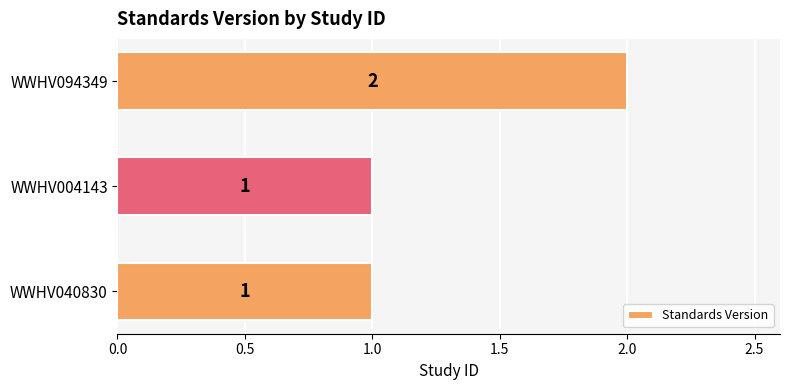

What is the greatest value displayed?

2